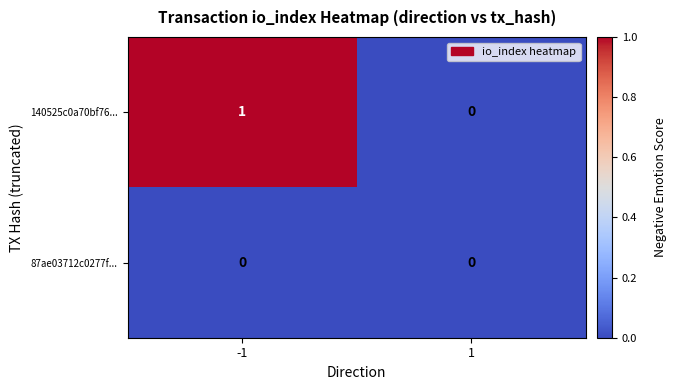

Is the value of 140525c0a70bf76... at -1 greater than the value of 87ae03712c0277f... at 1?

Yes